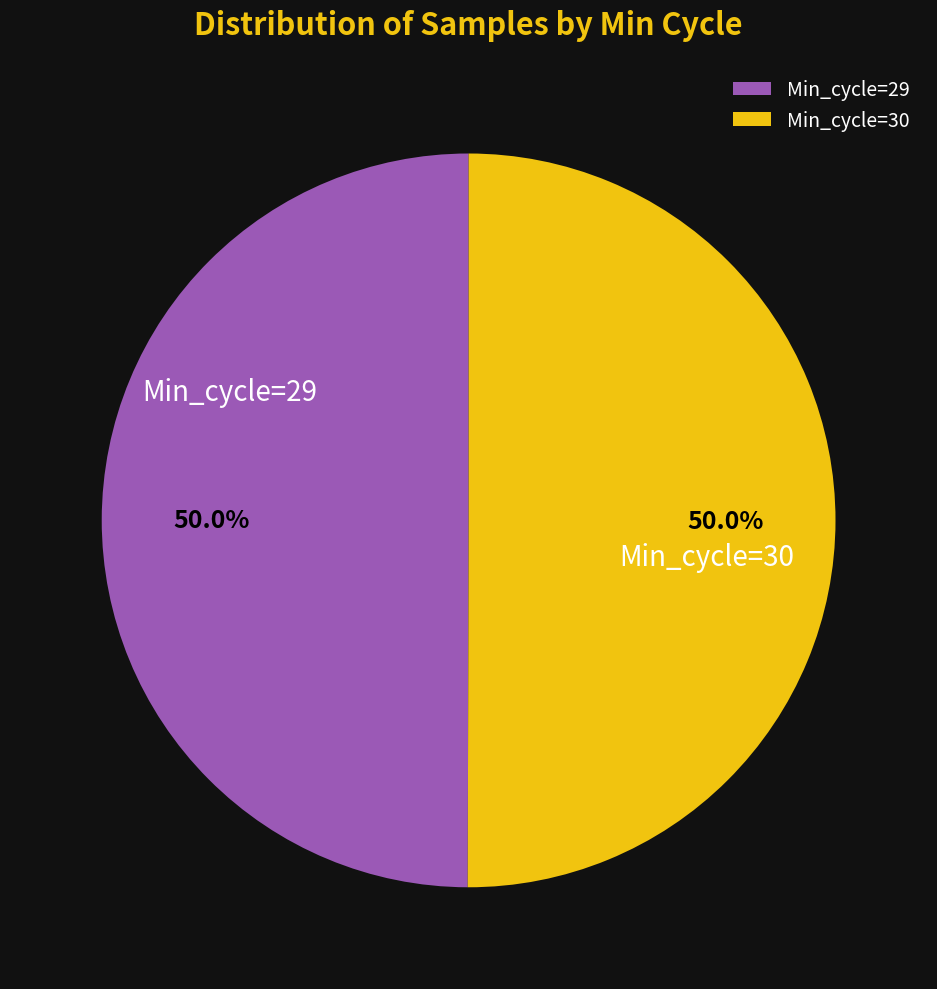

To the nearest percent, what is the average slice percentage?

50%